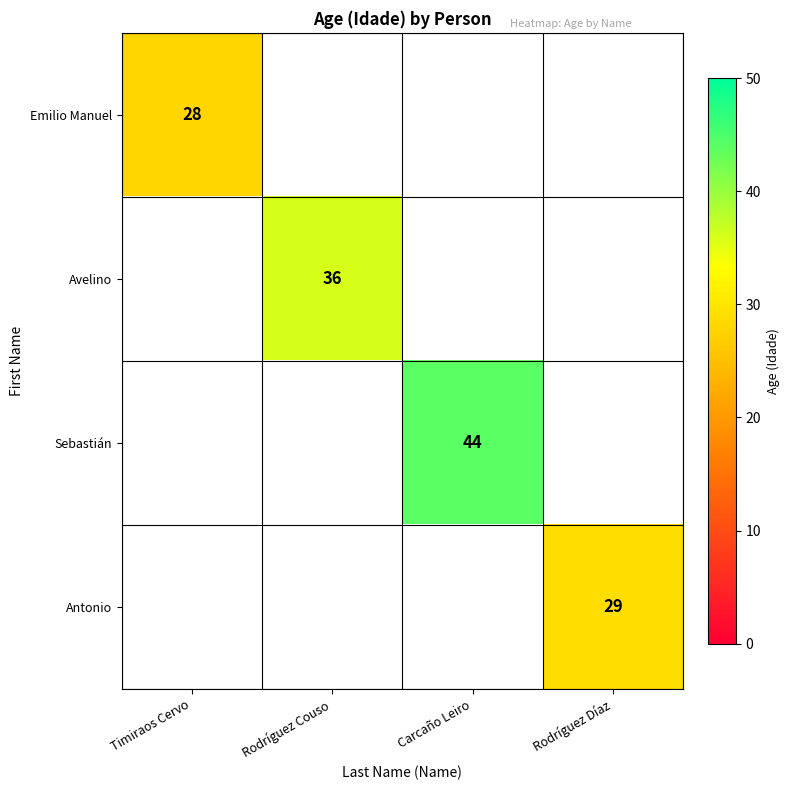

True or false: Sebastián has a value of 44 at Carcaño Leiro.

True